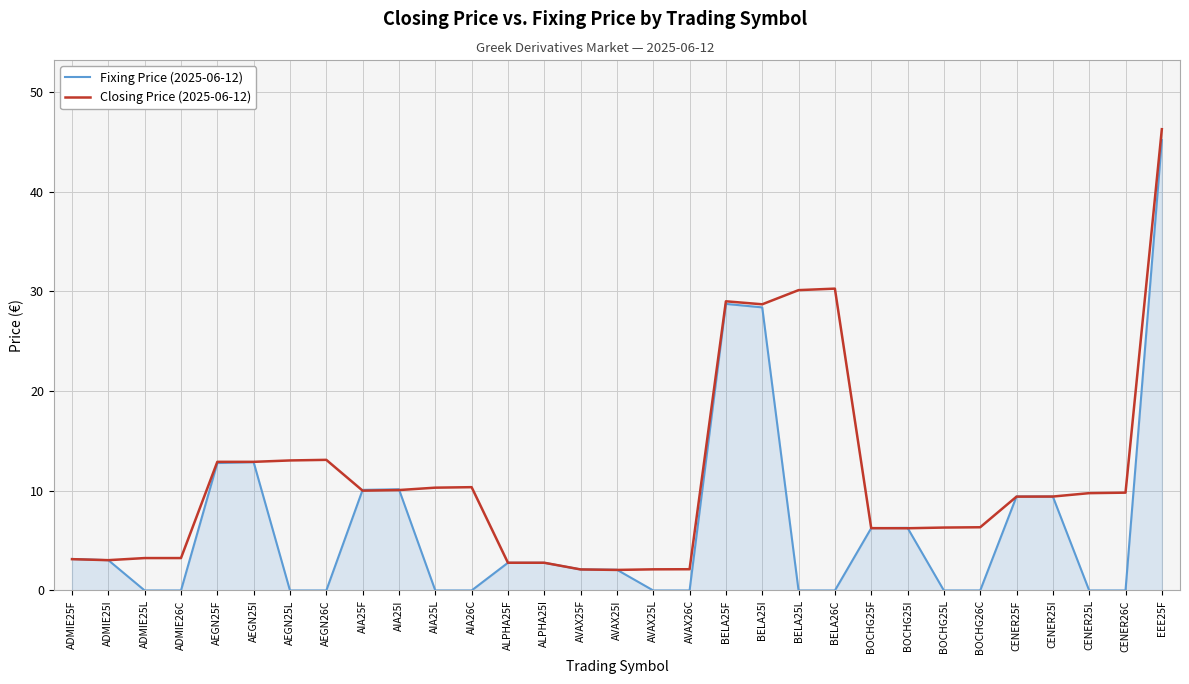

What position from the left is ADMIE26C?

4